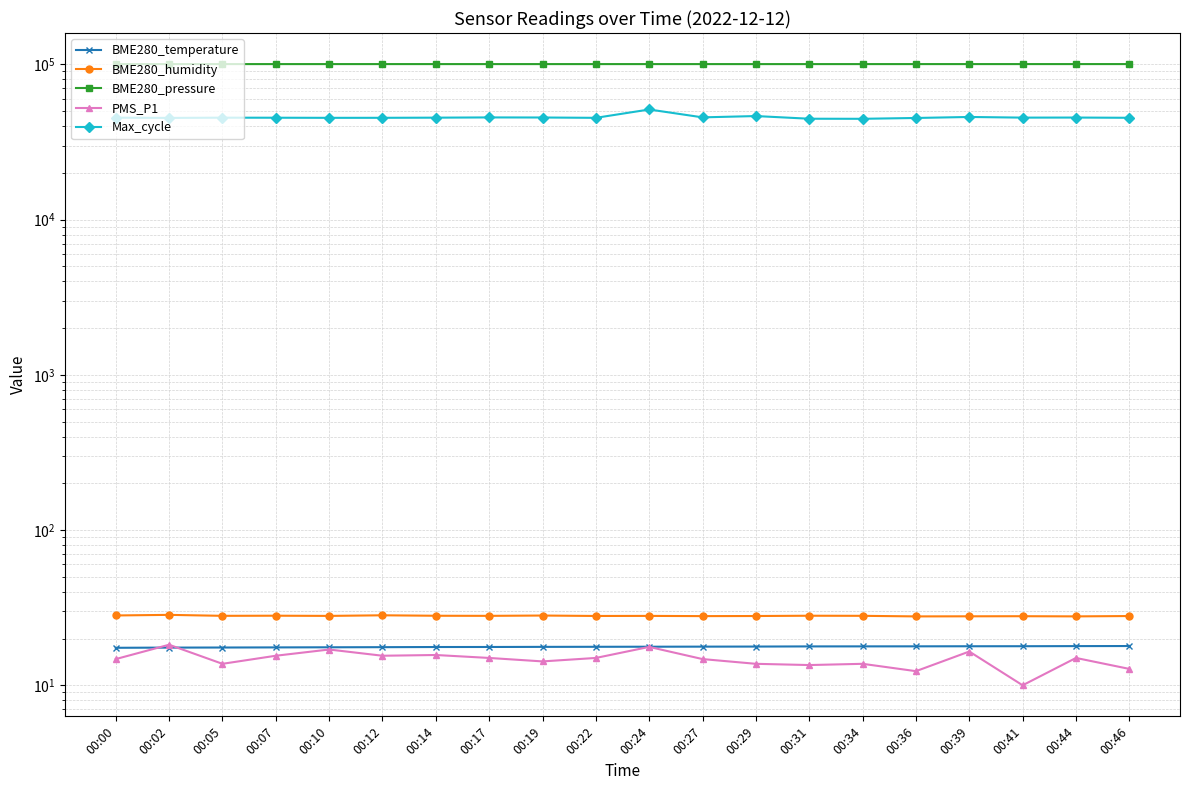

What is the highest value of the PMS_P1 series?

18.2